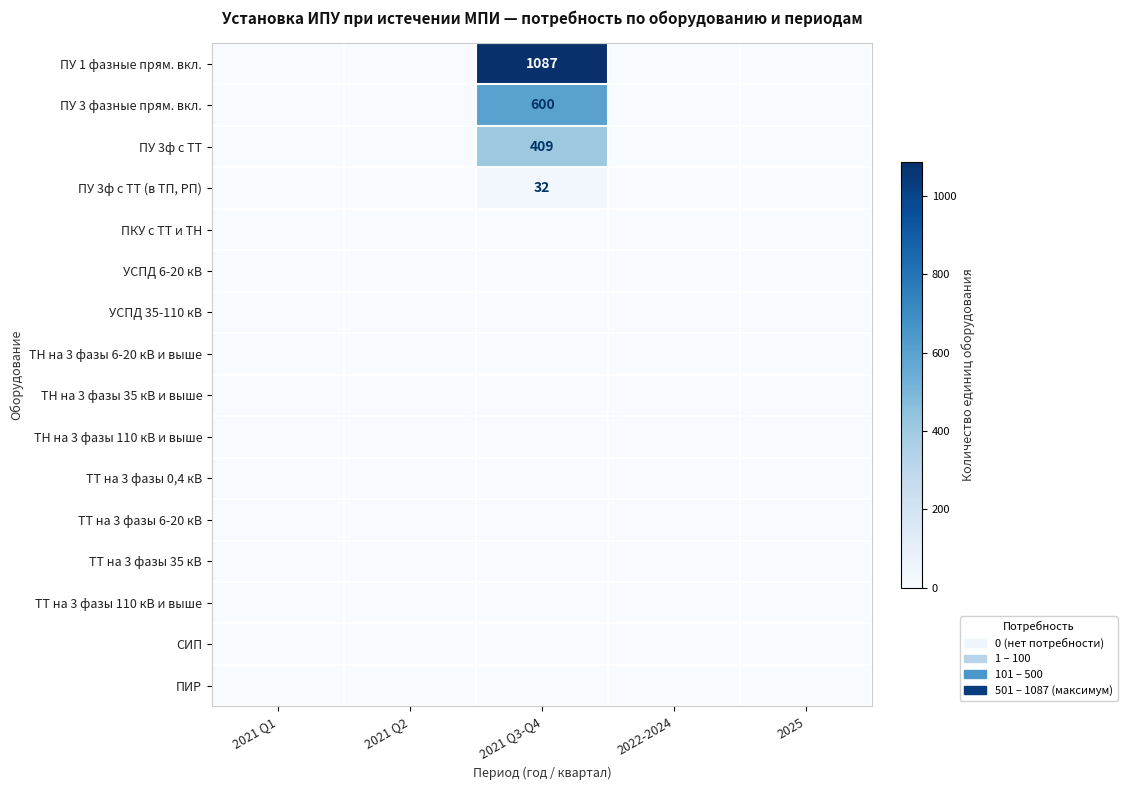

The value of ПУ 3ф с ТТ at 2021 Q3-Q4 is 139. True or false?

False